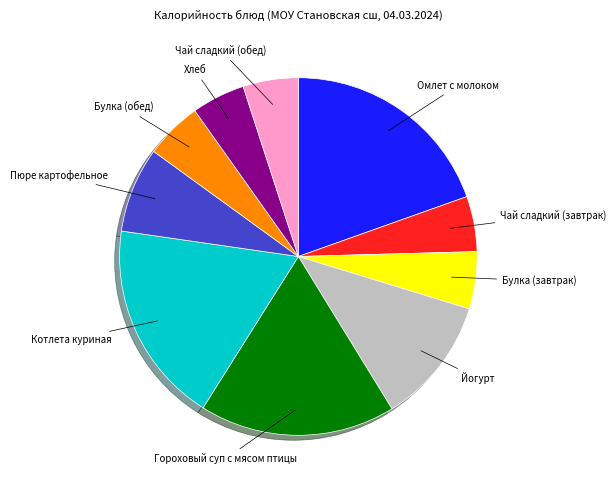

Is it true that Котлета куриная is 18% of the pie?

True